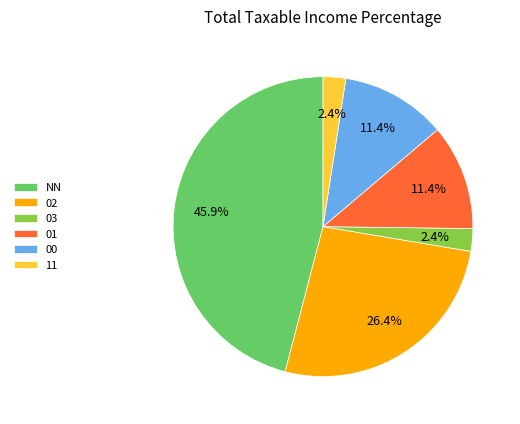

Which slice is the largest?

NN